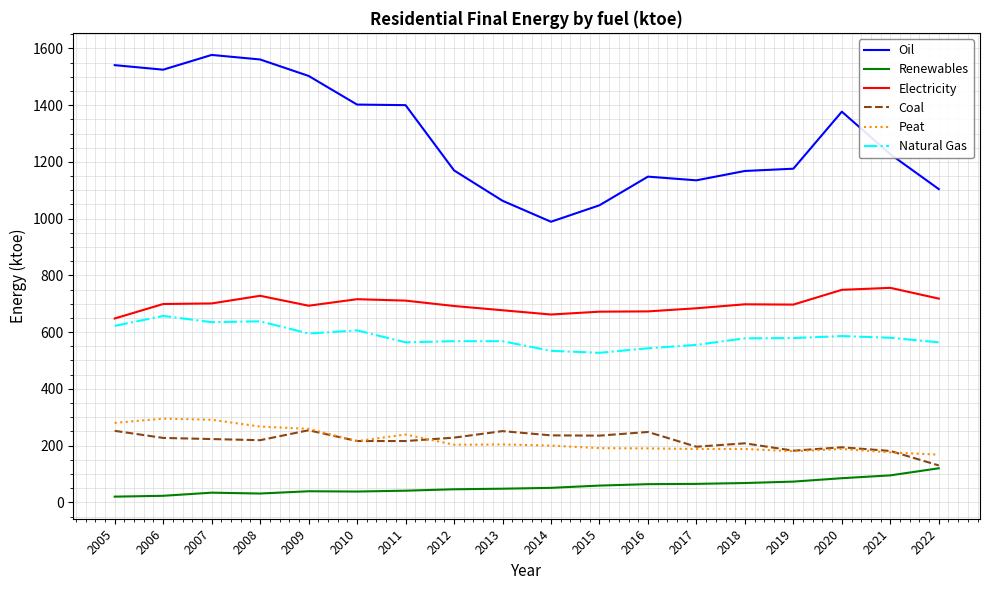

What is the spread (max minus min) of values at 2012?

1124